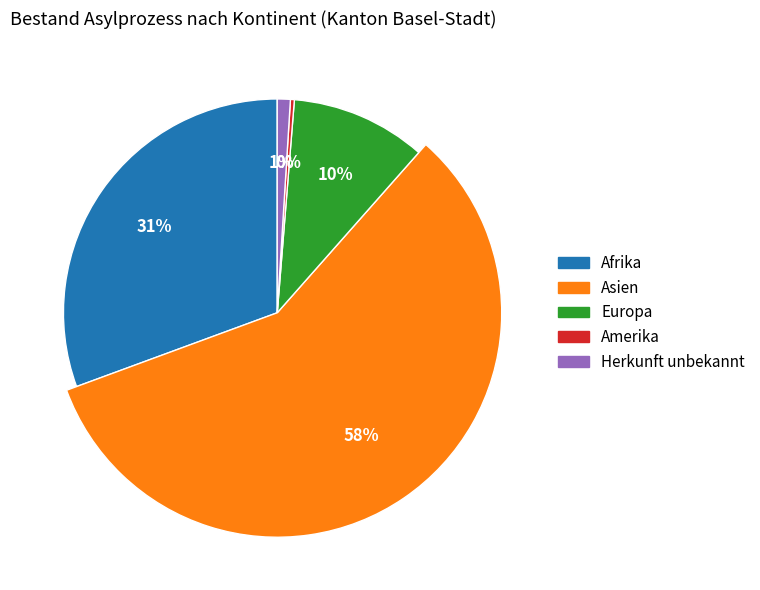

Do Amerika and Ozeanien together represent more than half of the pie?

No